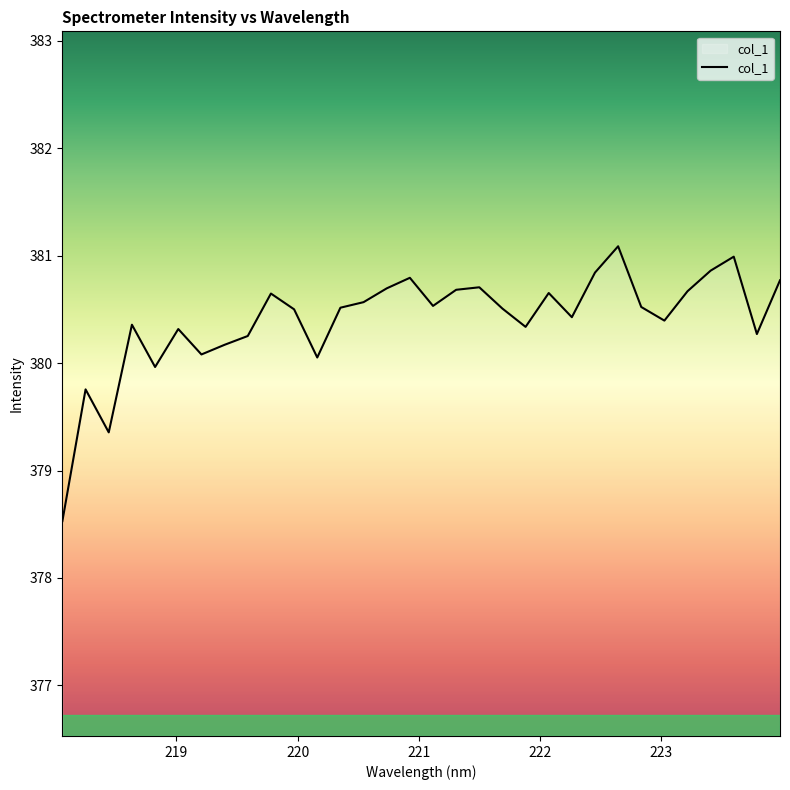

What is the smallest value displayed?

378.5